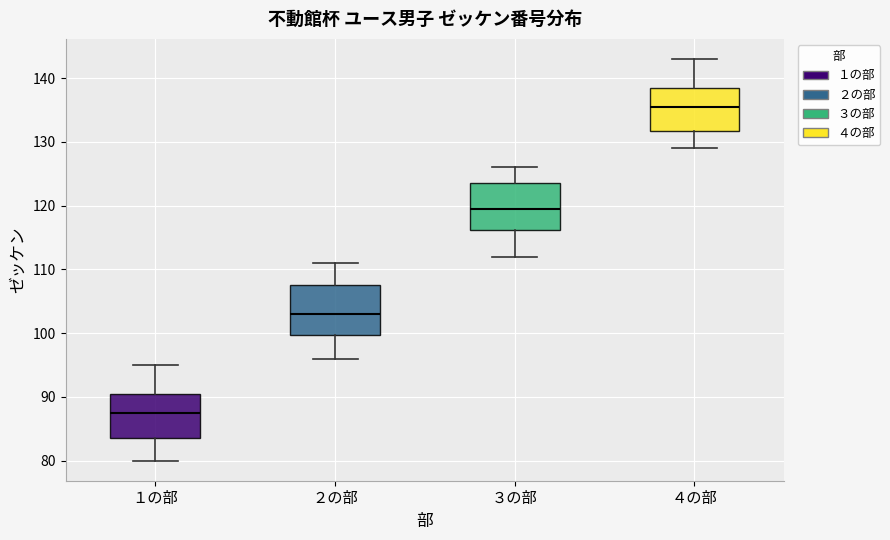

Which box's median line is the lowest?

１の部